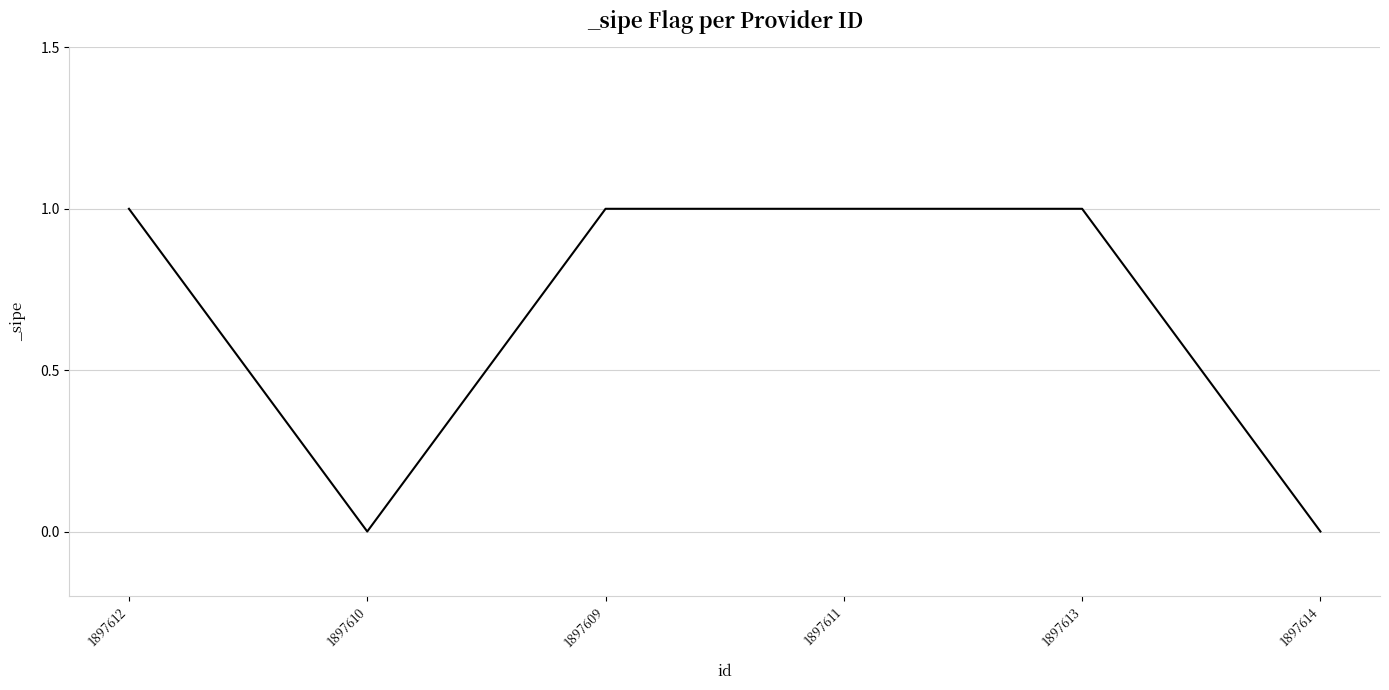

What is the ratio of the value at 1897611 to the value at 1897609?

1.0